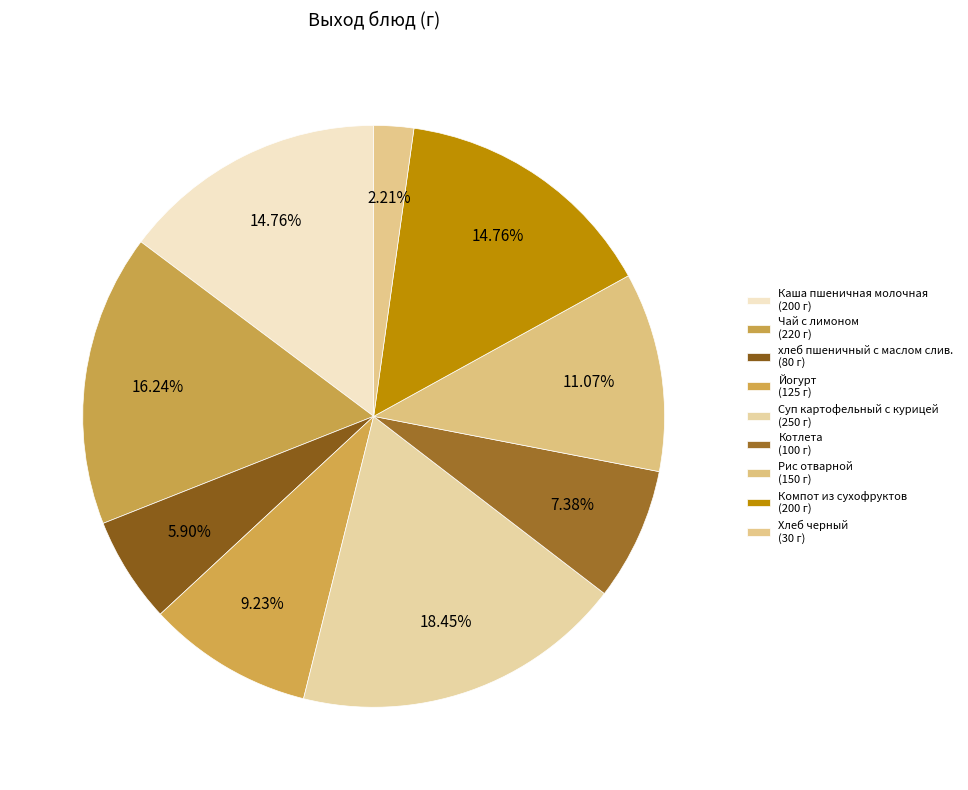

Which has a higher value, Рис отварной or Котлета?

Рис отварной